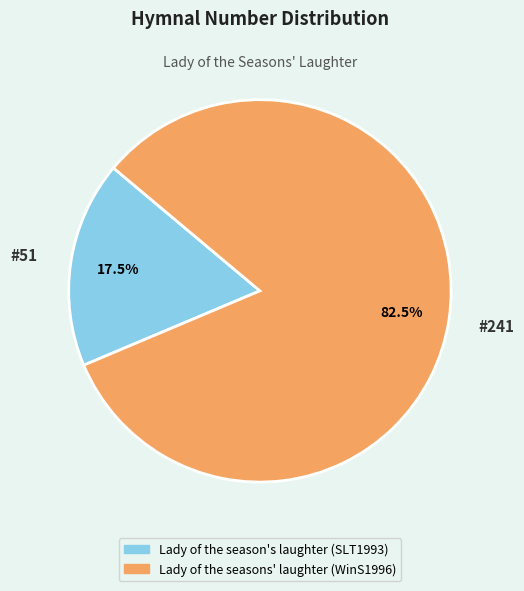

Between Lady of the season's laughter (SLT1993) and Lady of the seasons' laughter (WinS1996), which is larger?

Lady of the seasons' laughter (WinS1996)